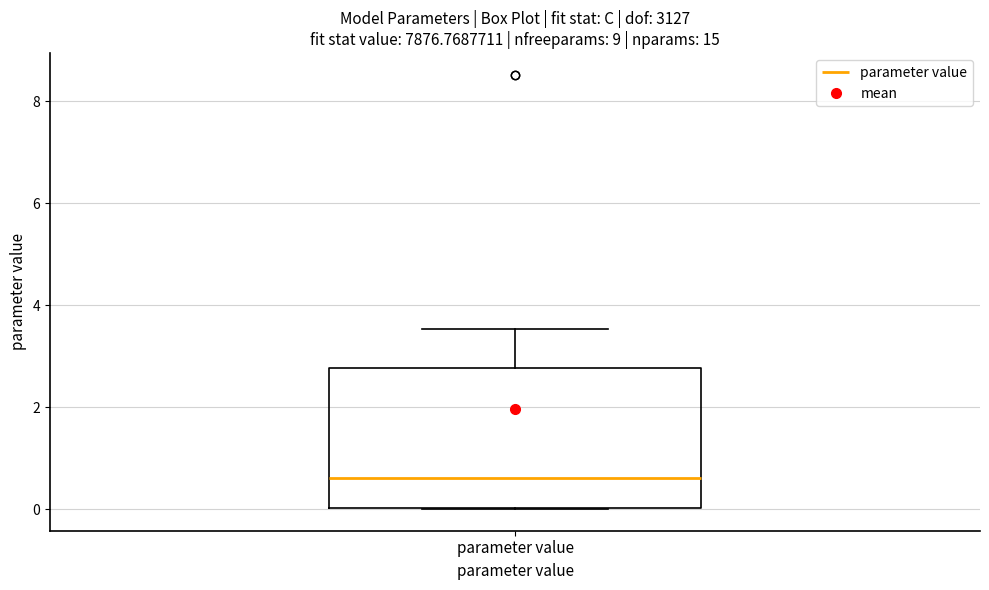

Read this box plot against the y-axis: the position of the median line, the range covered by the box, and the ends of both whiskers. The values are not printed on the chart, so give them approximately, as read against the axis.

median 0.6, box 0.0 to 2.8, whiskers 0.0 to 3.6